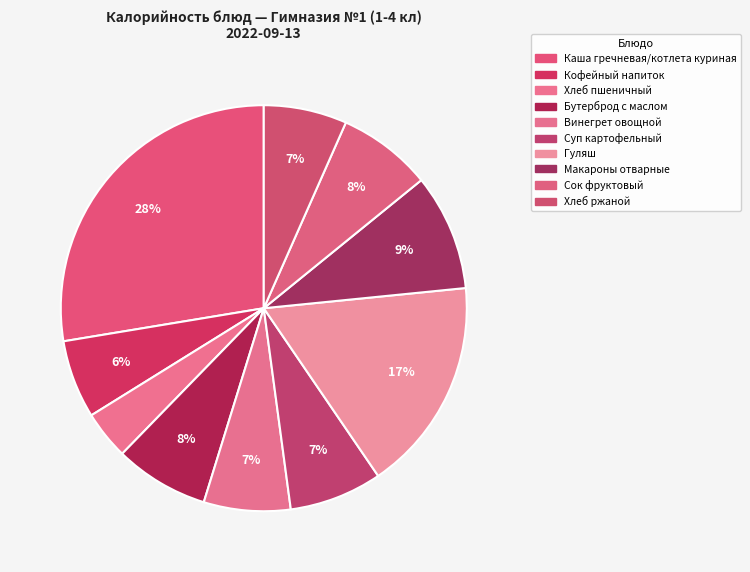

Which category has the smallest portion of the pie?

Хлеб пшеничный